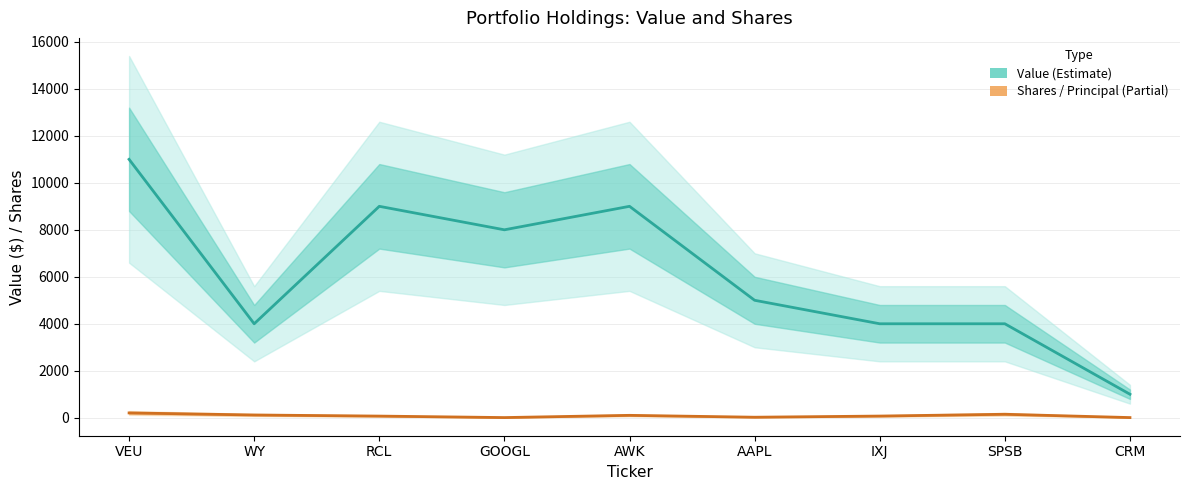

What is the label of the 9th point from the right?

VEU